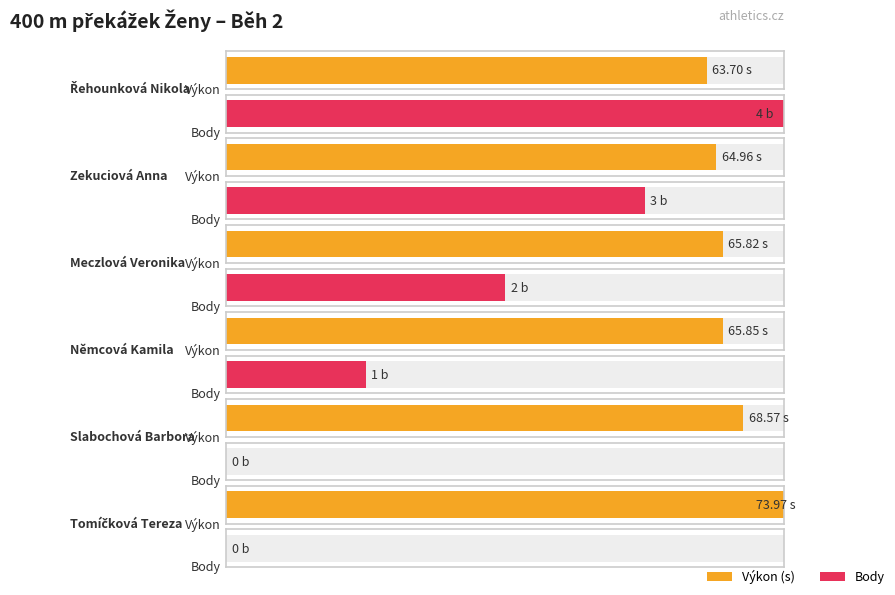

How many data points in Body are above 2?

2